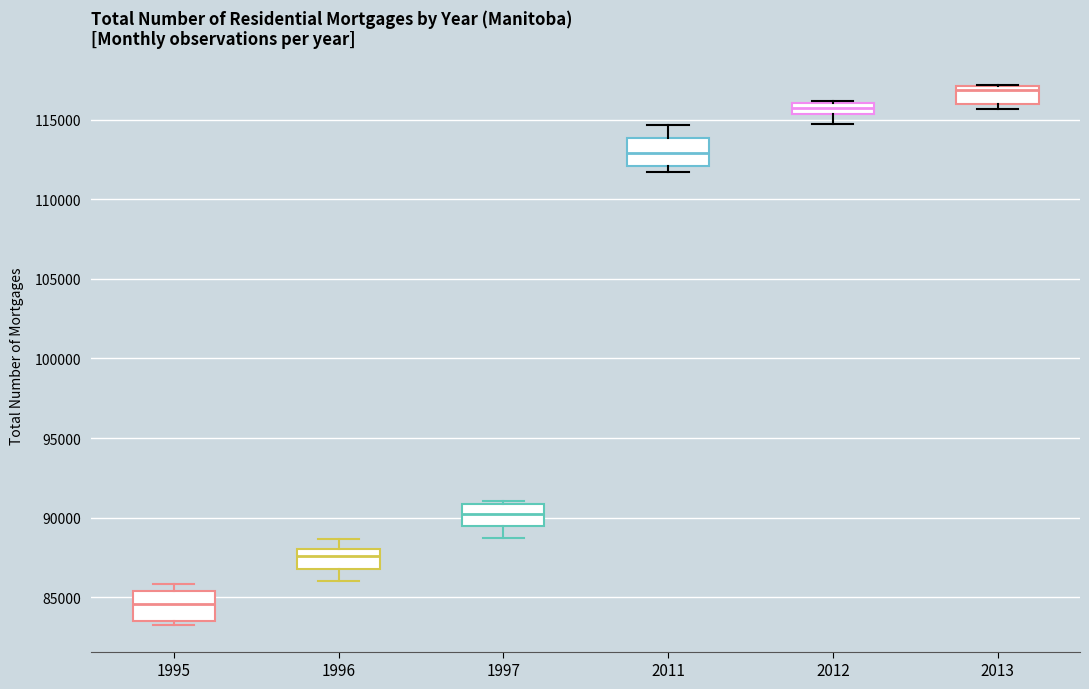

Which box has the highest median line?

2013